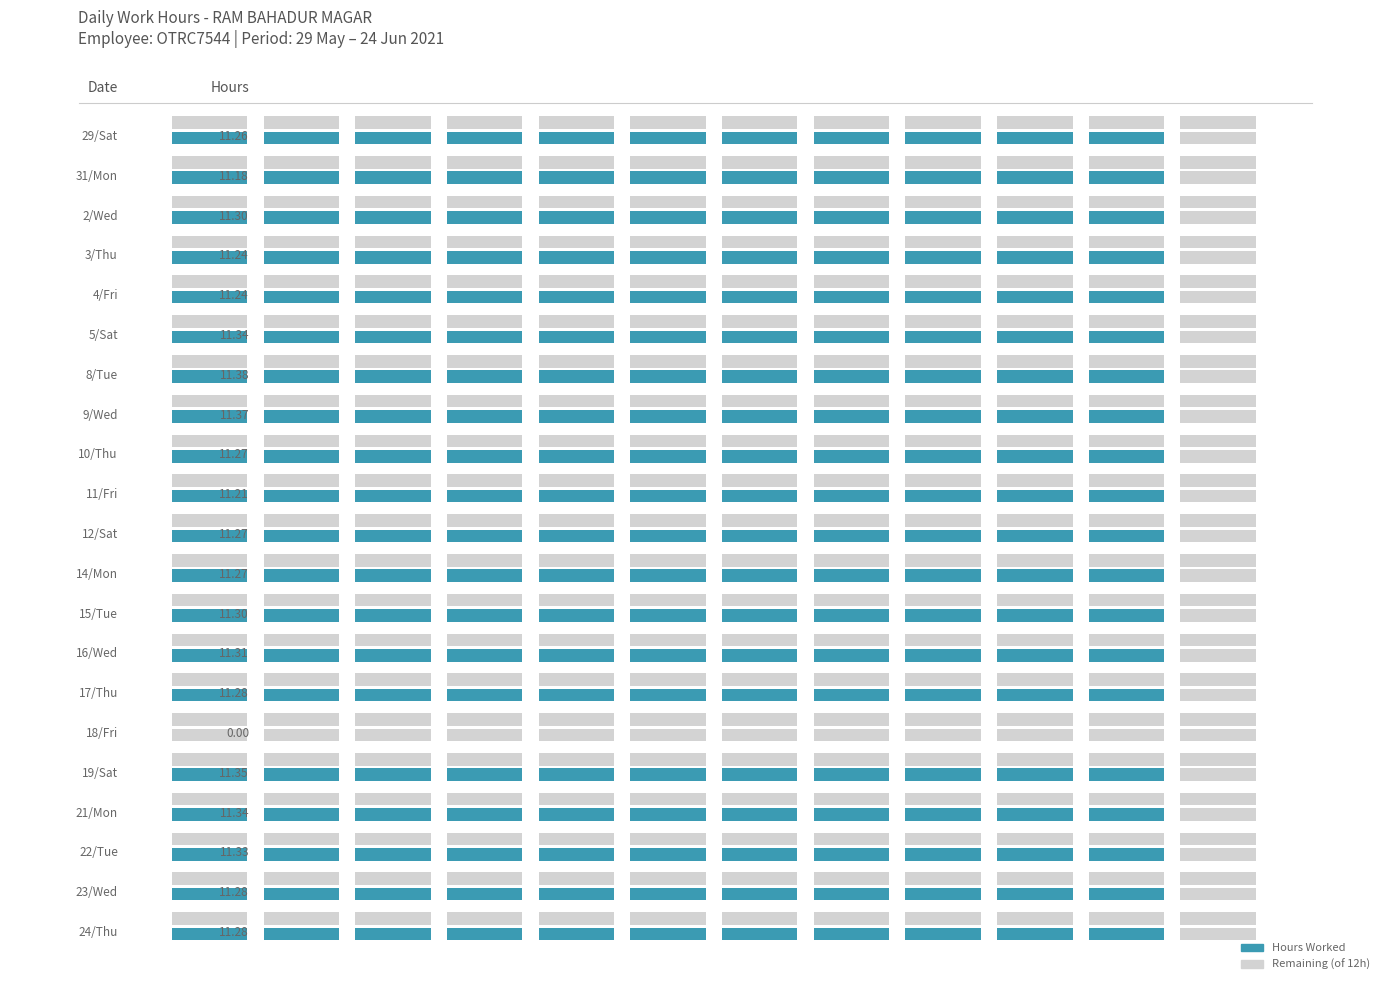

True or false: the data shows 11.3 at 12/Sat.

True